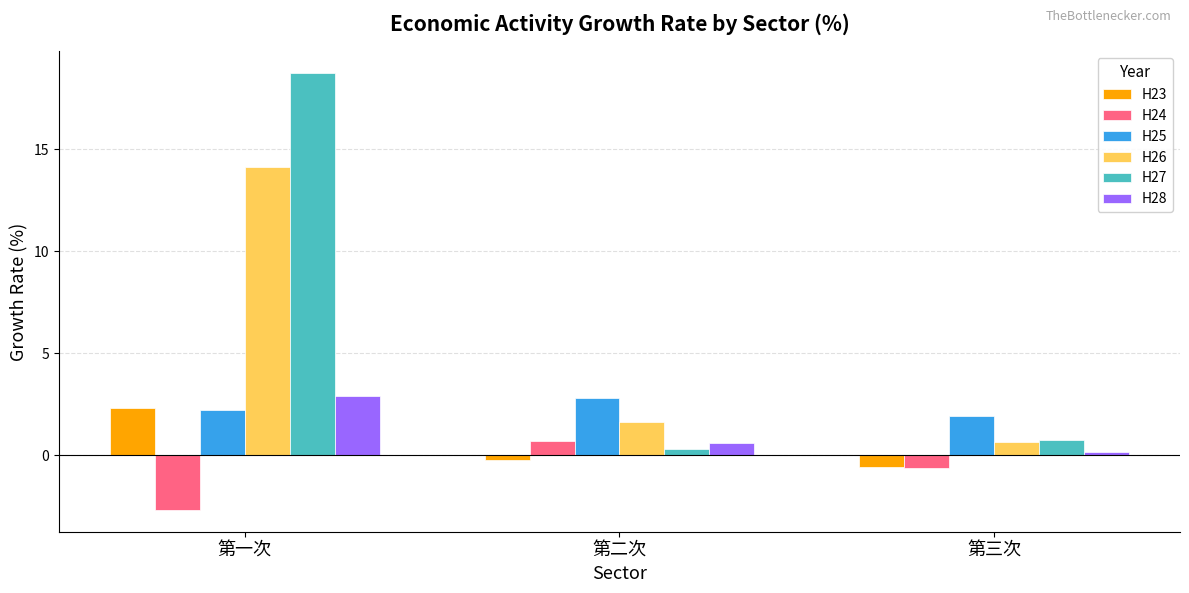

What is the label of the 3rd bar from the right?

第一次